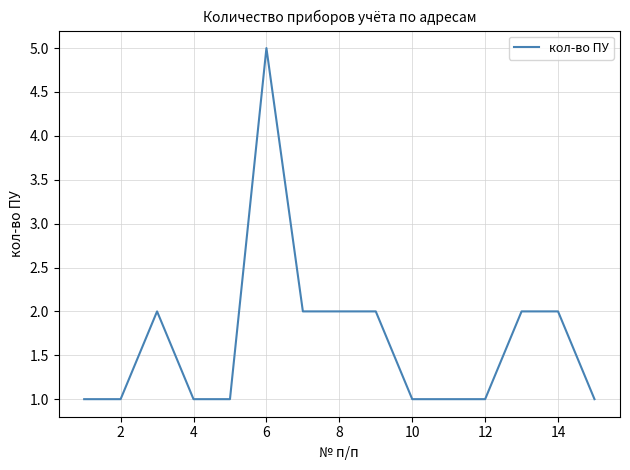

What is the difference between the maximum and minimum values?

4